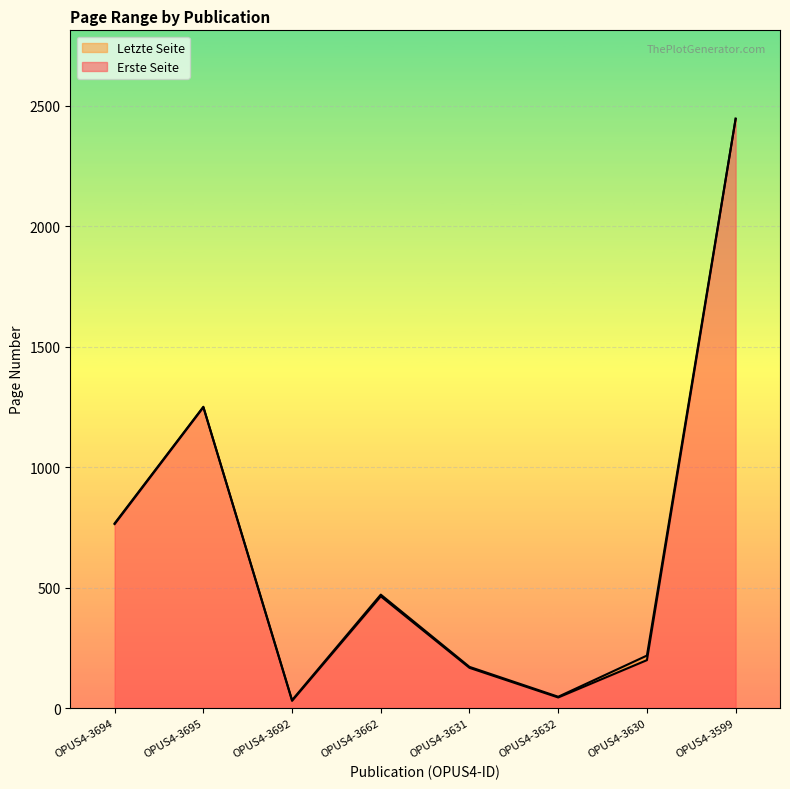

Which series has the largest range (max minus min)?

Erste Seite